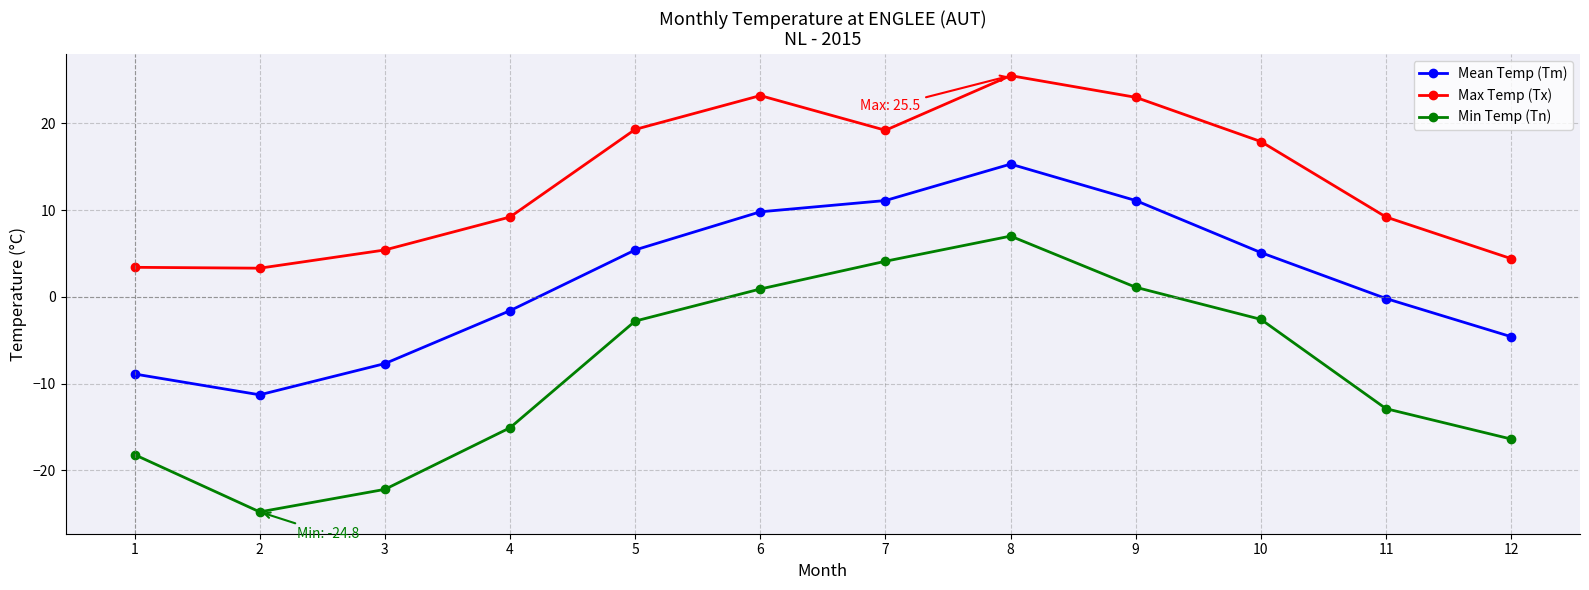

Which category has the lowest value in the Min Temp (Tn) series?

2